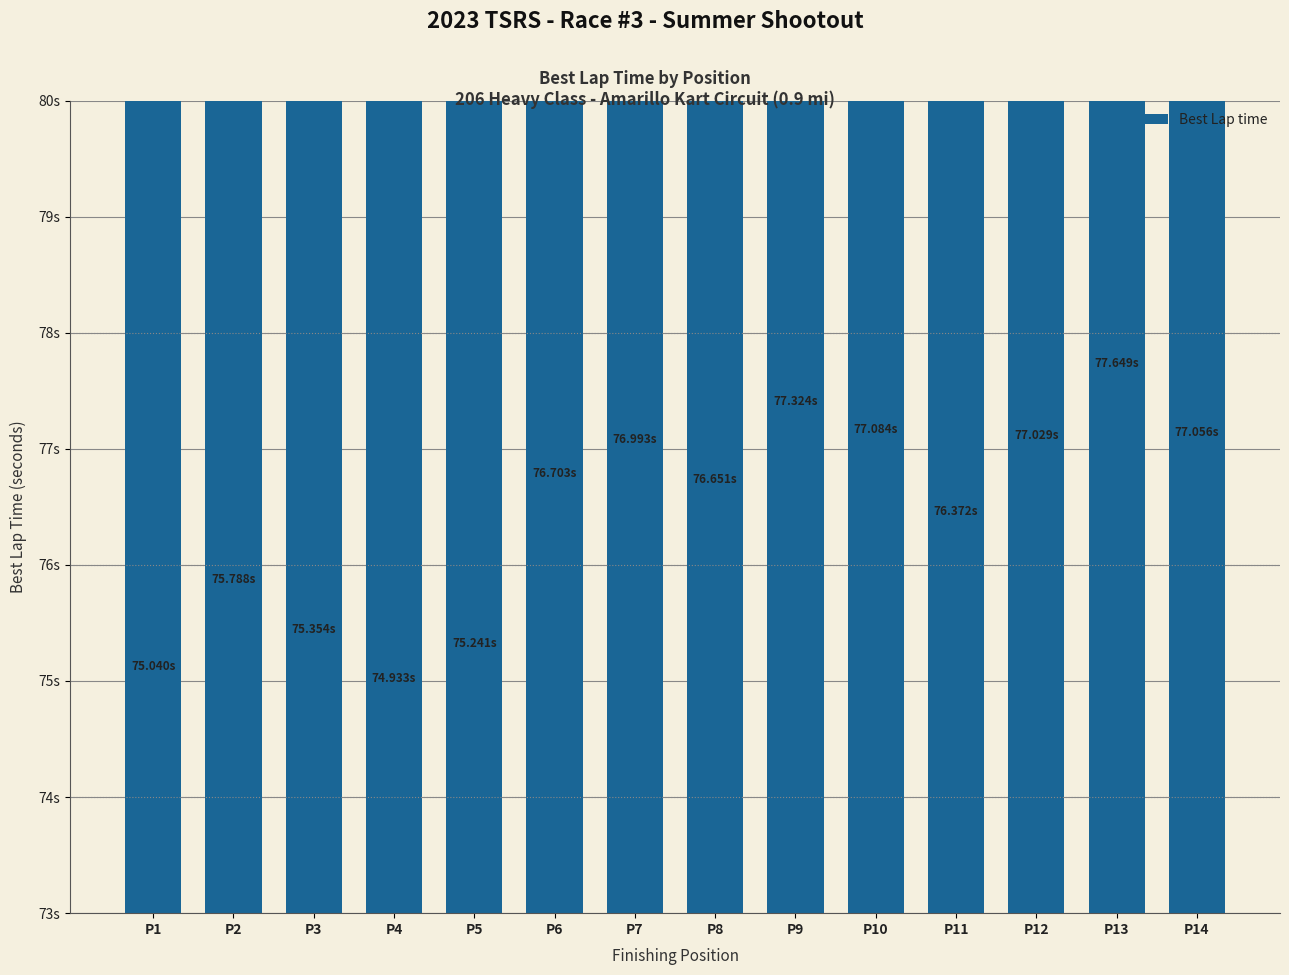

What is the difference between the maximum and minimum values?

2.7